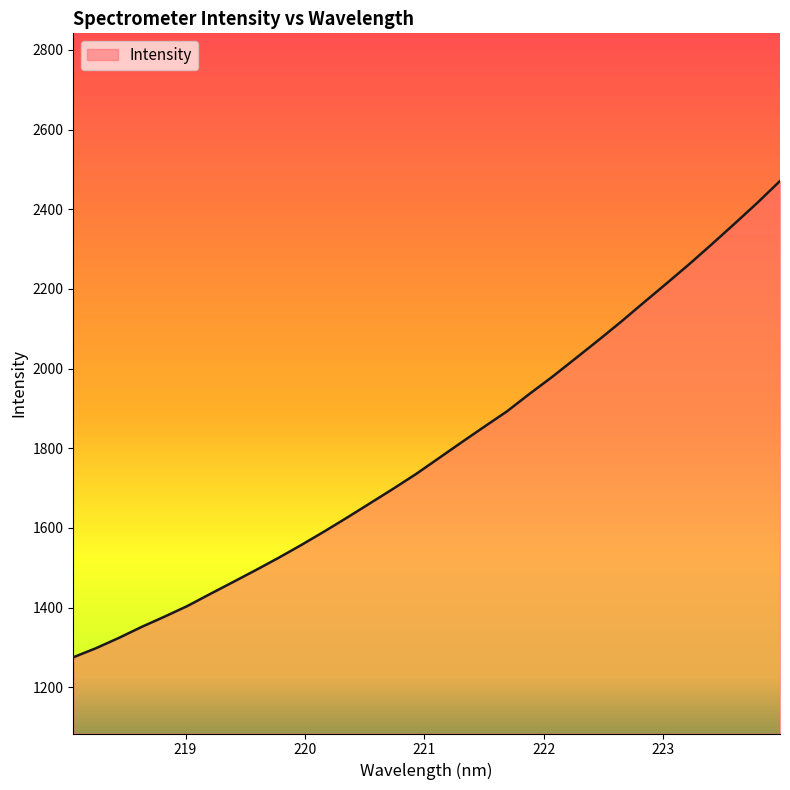

What is the smallest value displayed?

1275.4